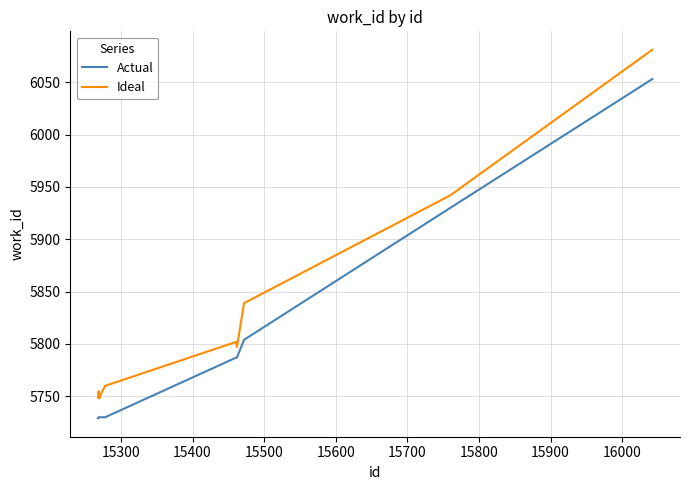

True or false: Actual and Ideal cross at least once.

False